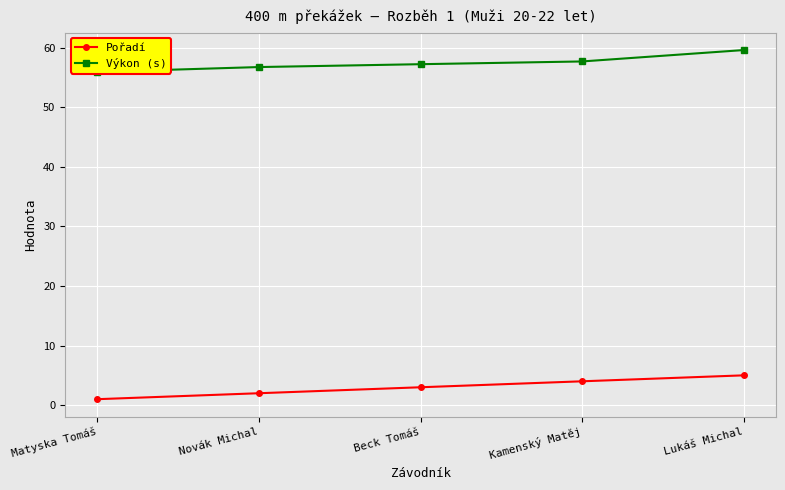

Where does the Pořadí series first go above 3?

Kamenský Matěj